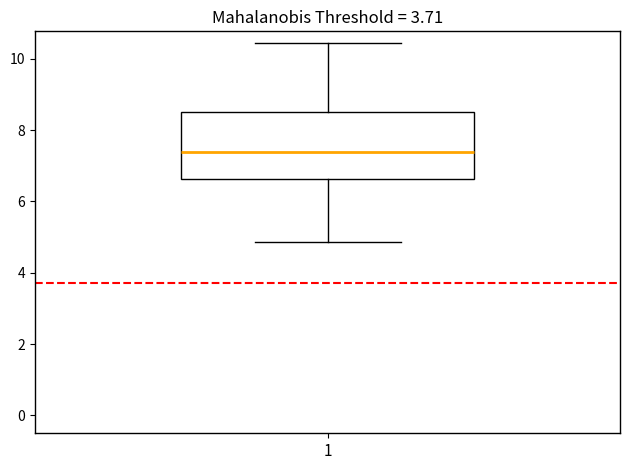

Read this box plot against the y-axis: the position of the median line, the range covered by the box, and the ends of both whiskers. The values are not printed on the chart, so give them approximately, as read against the axis.

median 7.4, box 6.6 to 8.6, whiskers 4.8 to 10.4